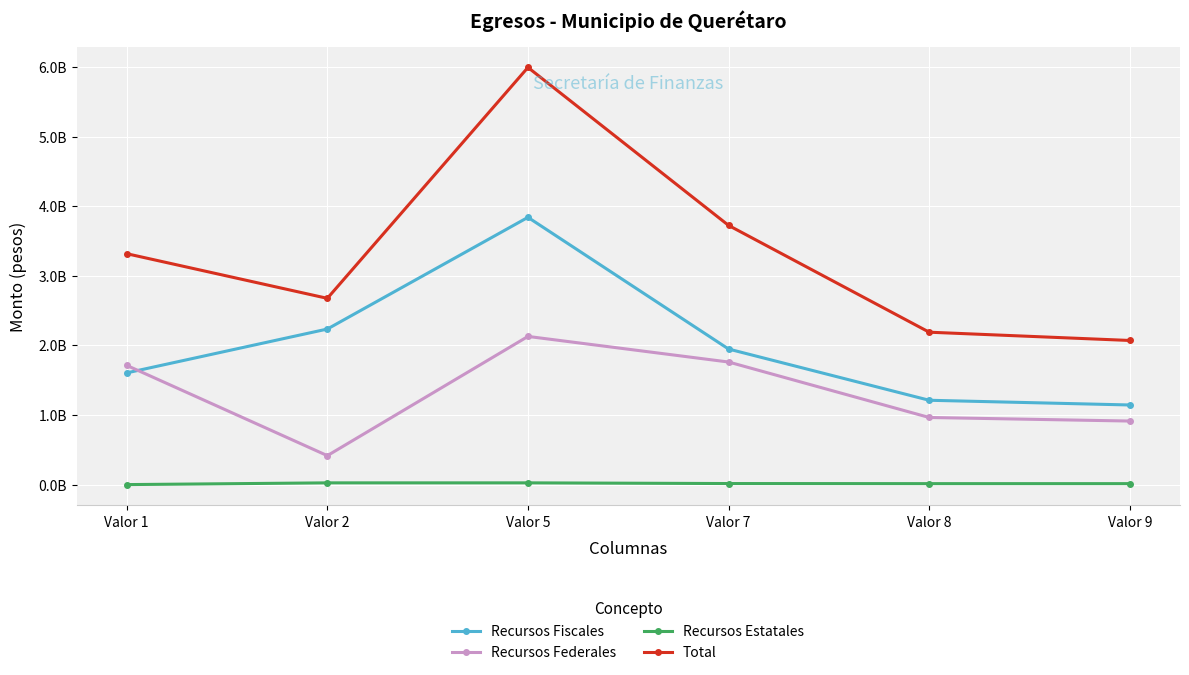

Is the value of Recursos Fiscales at Valor 1 greater than the value of Total at Valor 9?

No